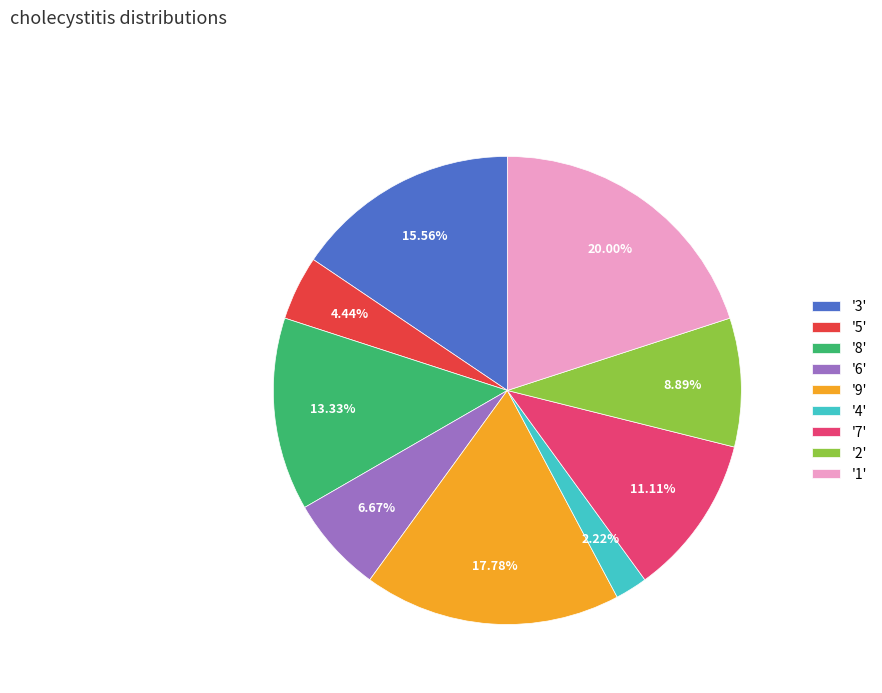

Rank the categories by value from lowest to highest.

'4', '5', '6', '2', '7', '8', '3', '9', '1'